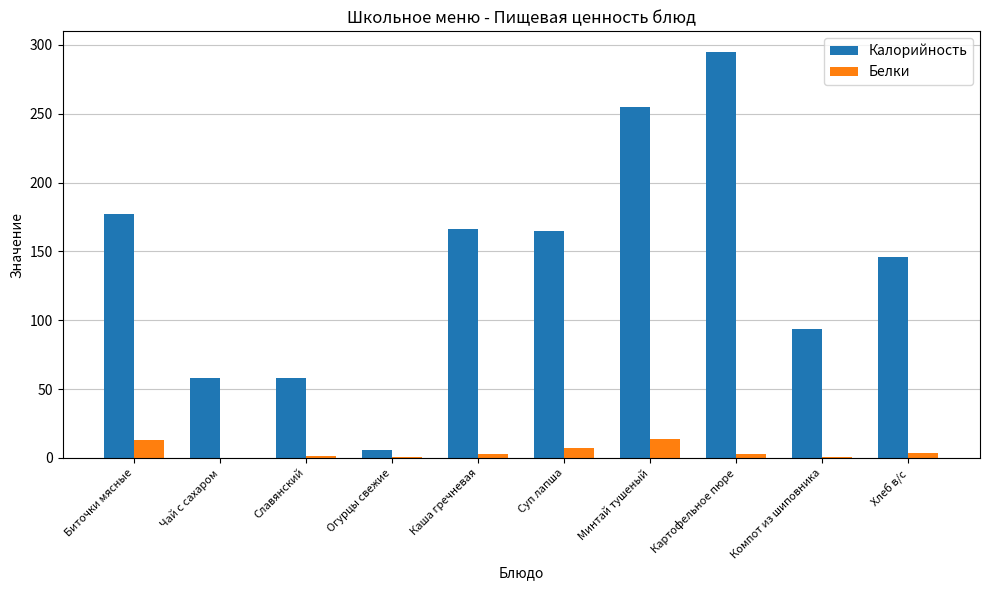

Is the value of Белки at Хлеб в/с greater than the value of Калорийность at Чай с сахаром?

No